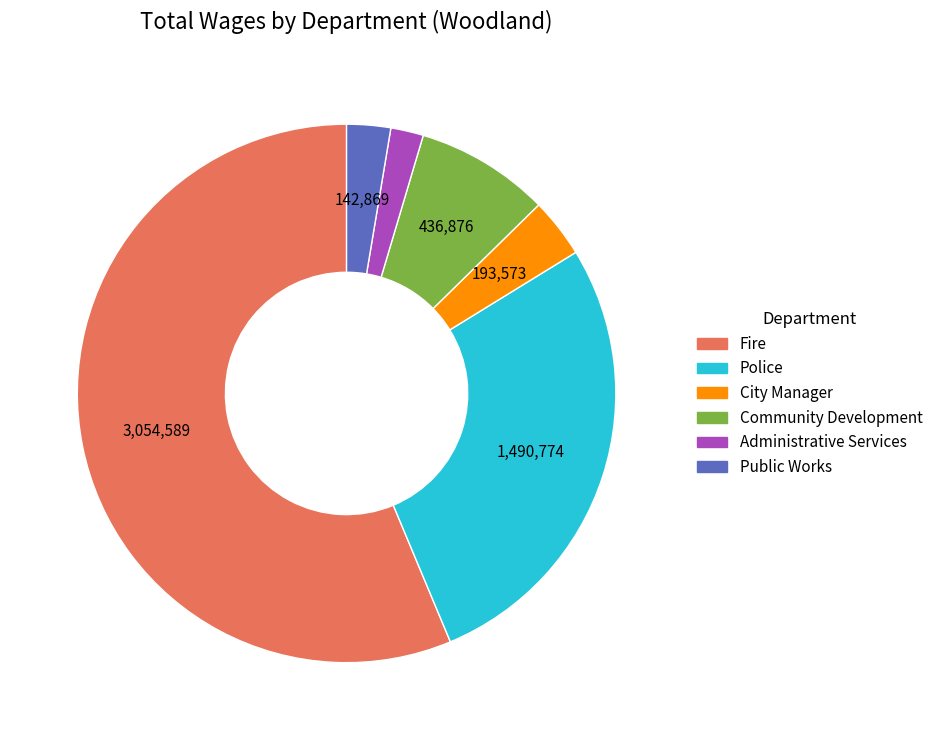

Which category has the smallest portion of the pie?

Administrative Services